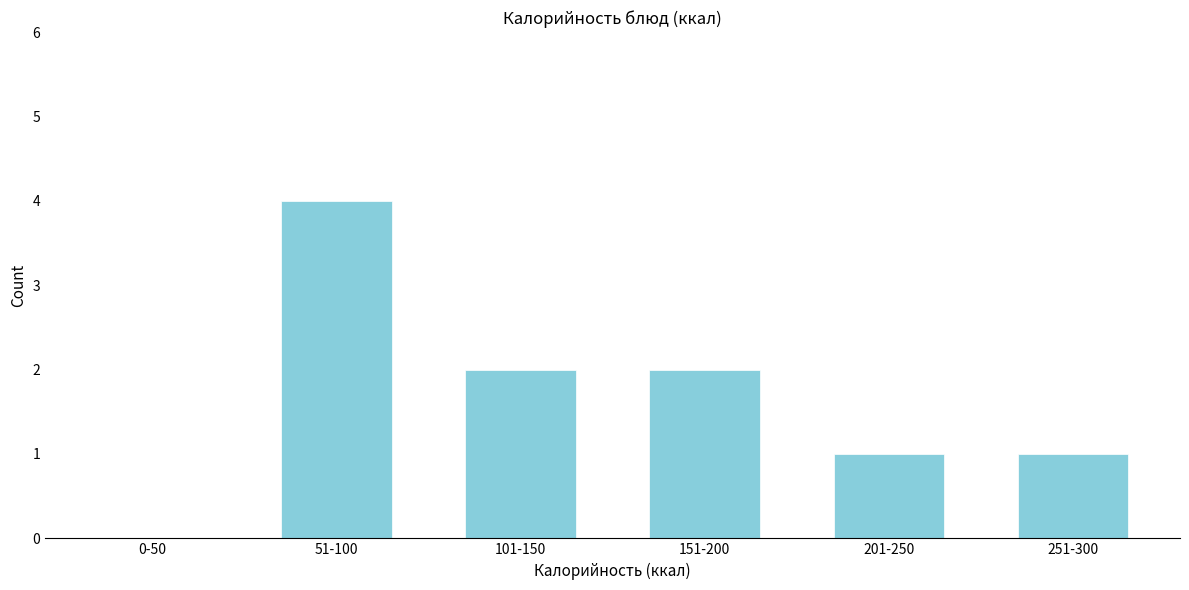

Reading left to right, what are all the values shown in this chart?

0-50=0	51-100=4	101-150=2	151-200=2	201-250=1	251-300=1